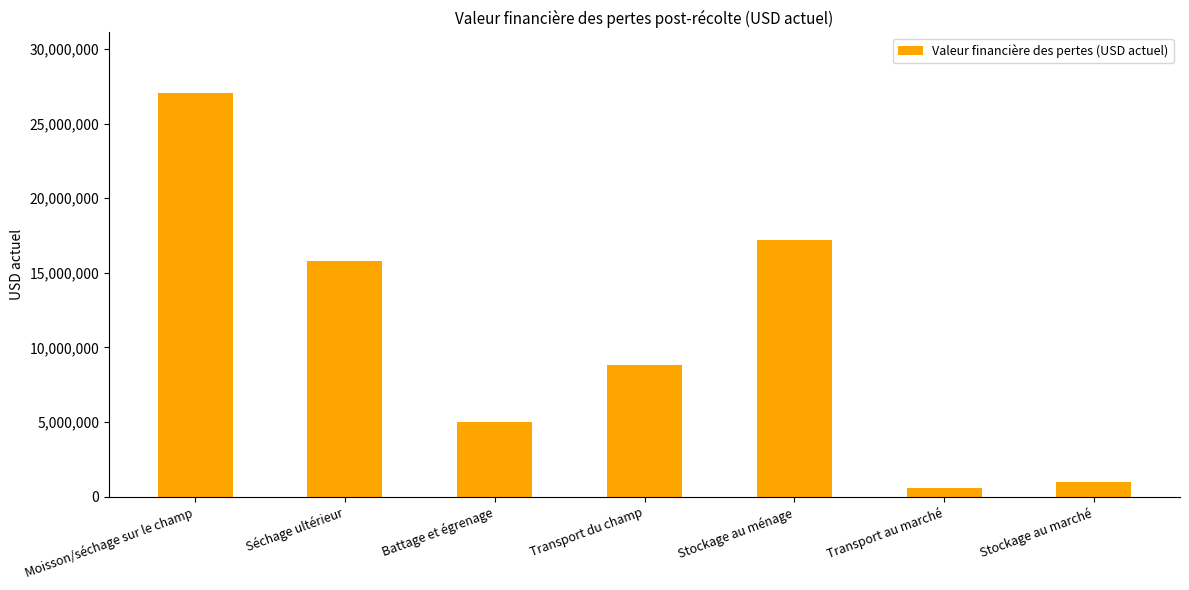

What is the greatest value displayed?

27060583.9